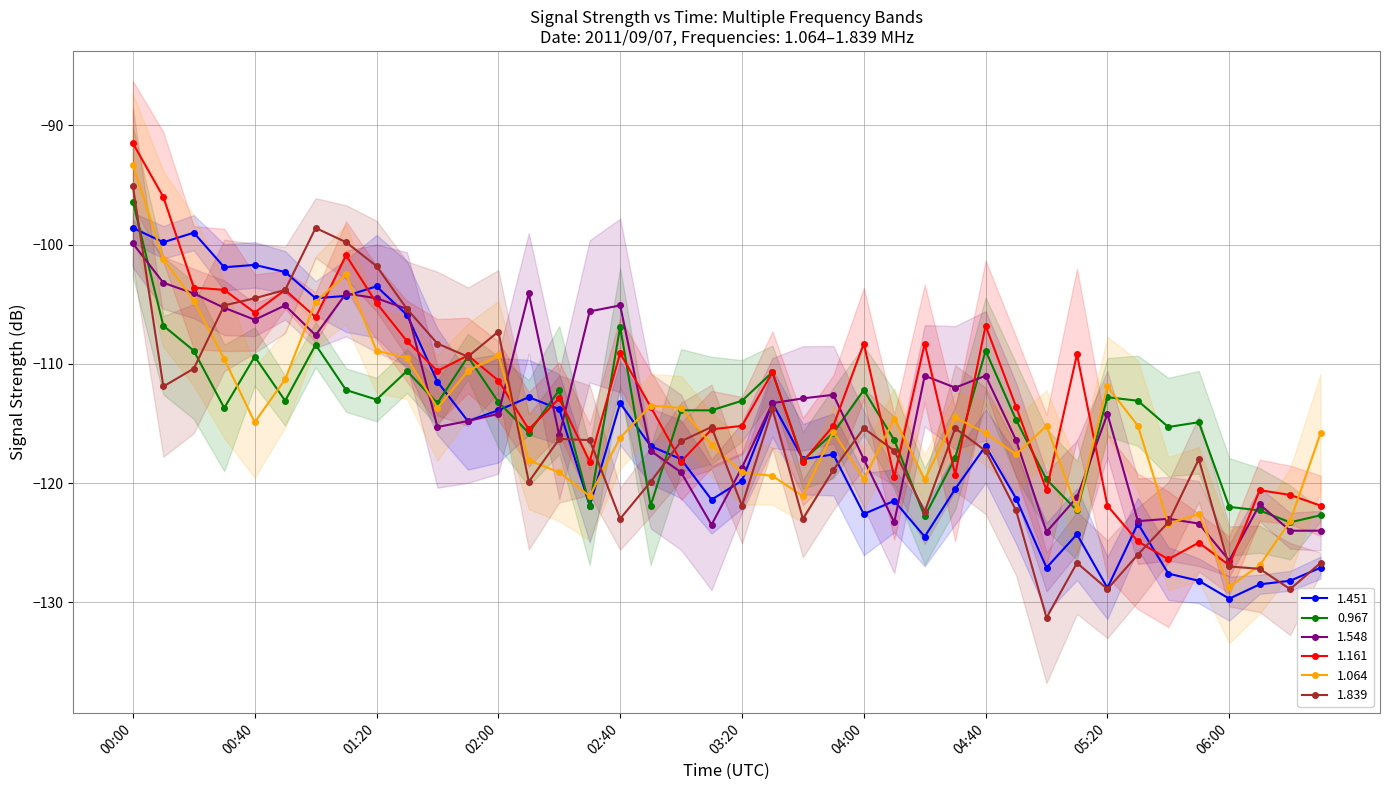

How many interior local valleys does the 1.451 series have?

12